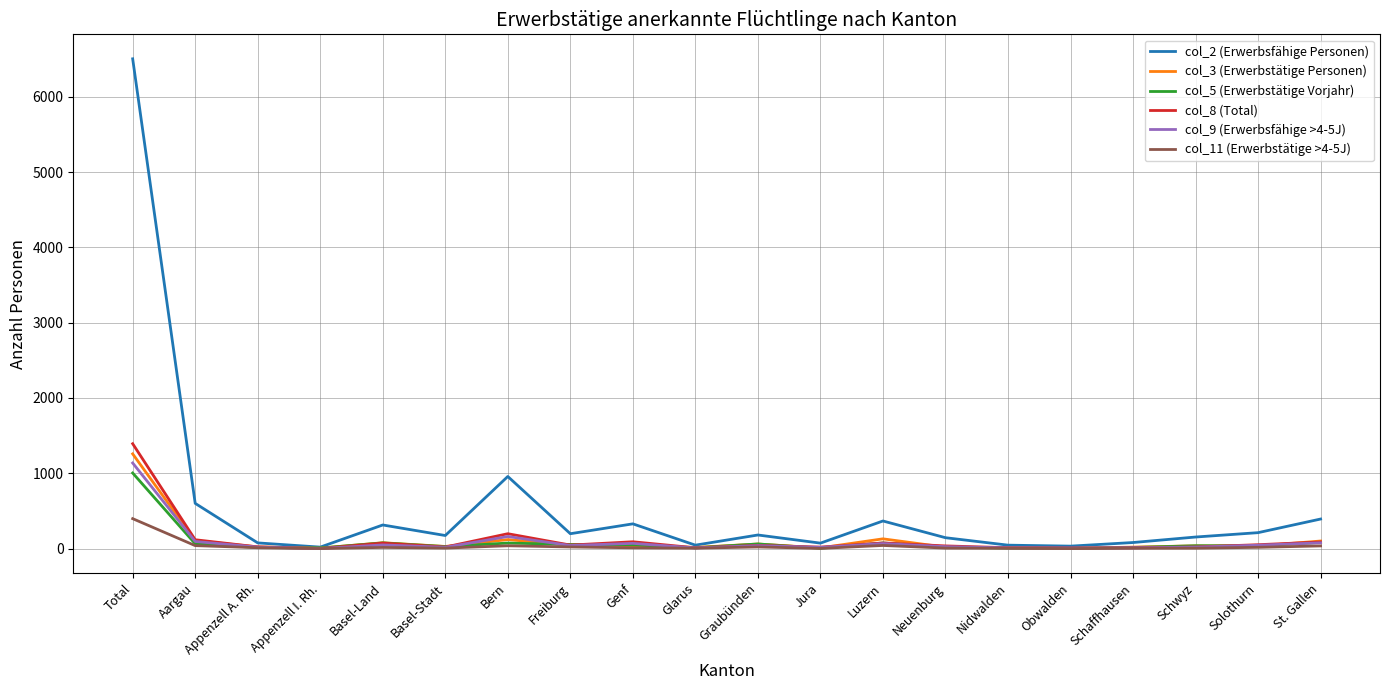

What is the total value across all series at Jura?

122